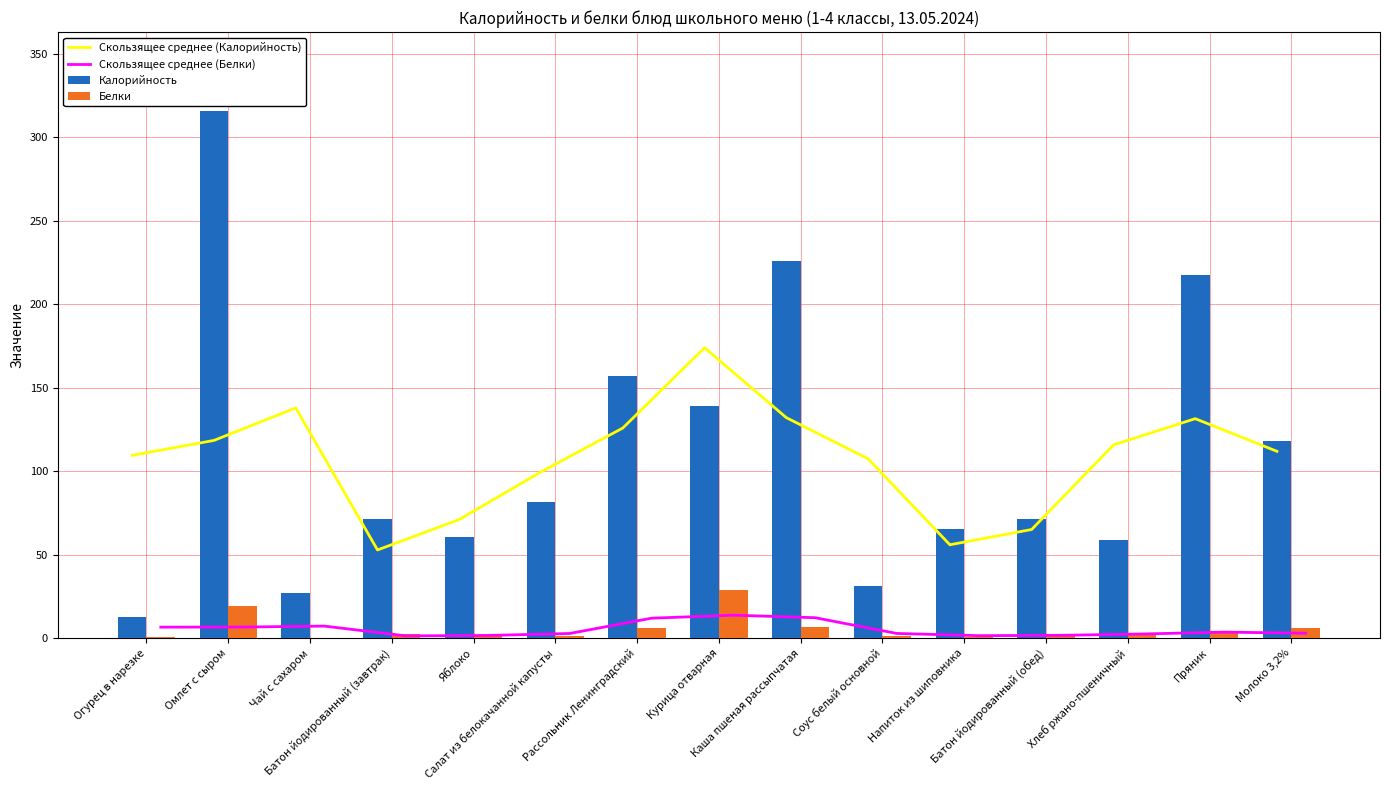

What is the difference between the maximum and minimum values in the Скользящее среднее (Белки) series?

12.4